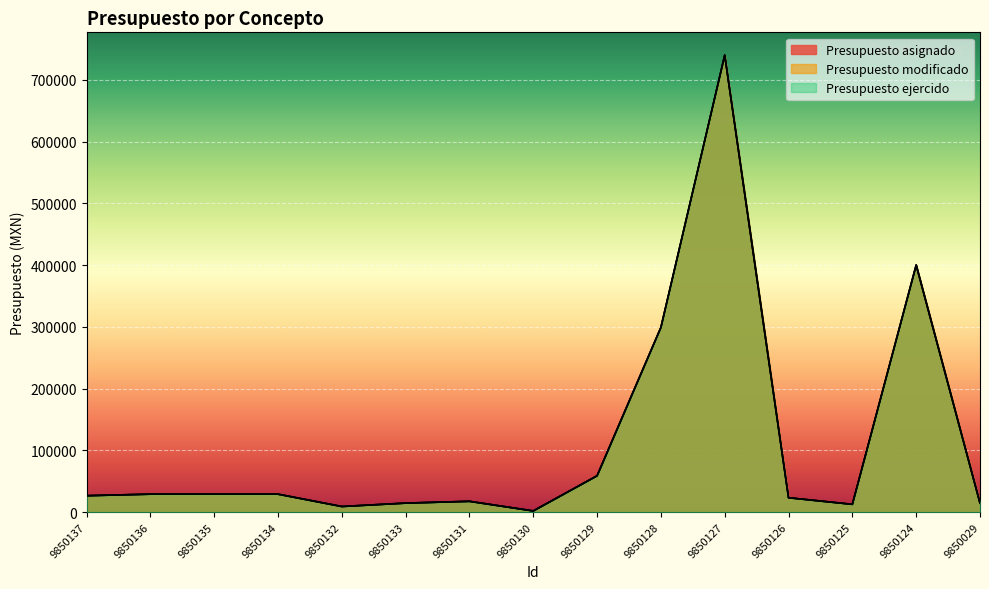

Where does the Presupuesto modificado series first go above 26500?

9850136